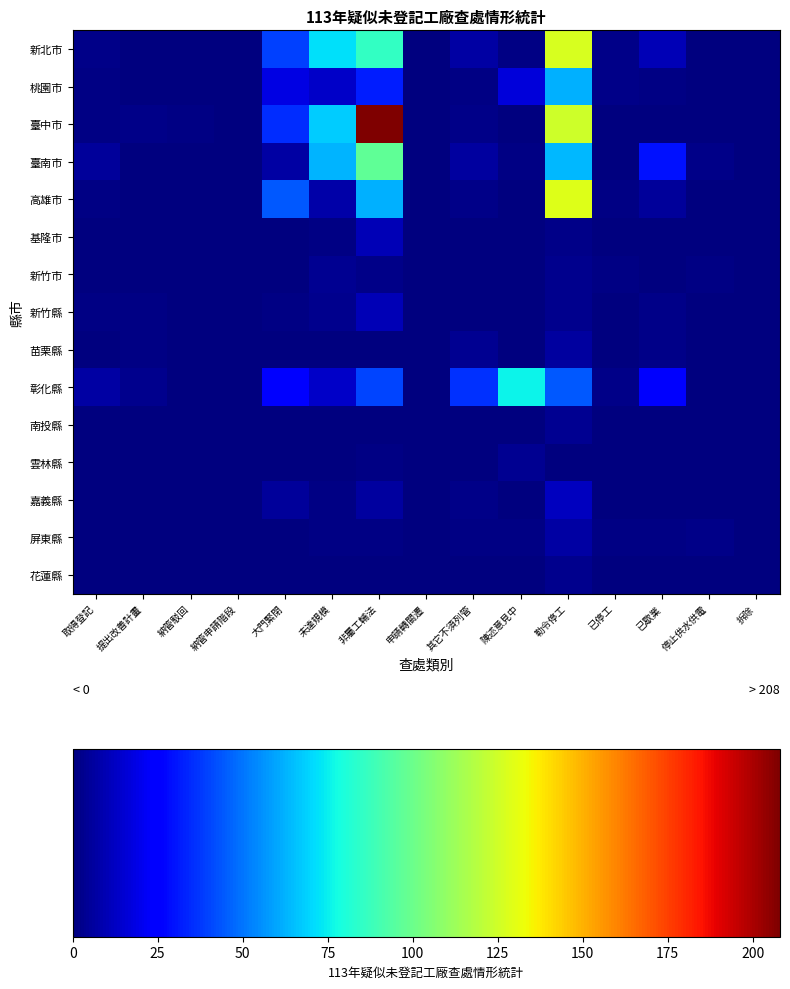

Rank the series at 提出改善計畫 from lowest to highest value.

新北市, 桃園市, 臺南市, 高雄市, 基隆市, 新竹市, 南投縣, 雲林縣, 嘉義縣, 屏東縣, 花蓮縣, 新竹縣, 苗栗縣, 臺中市, 彰化縣